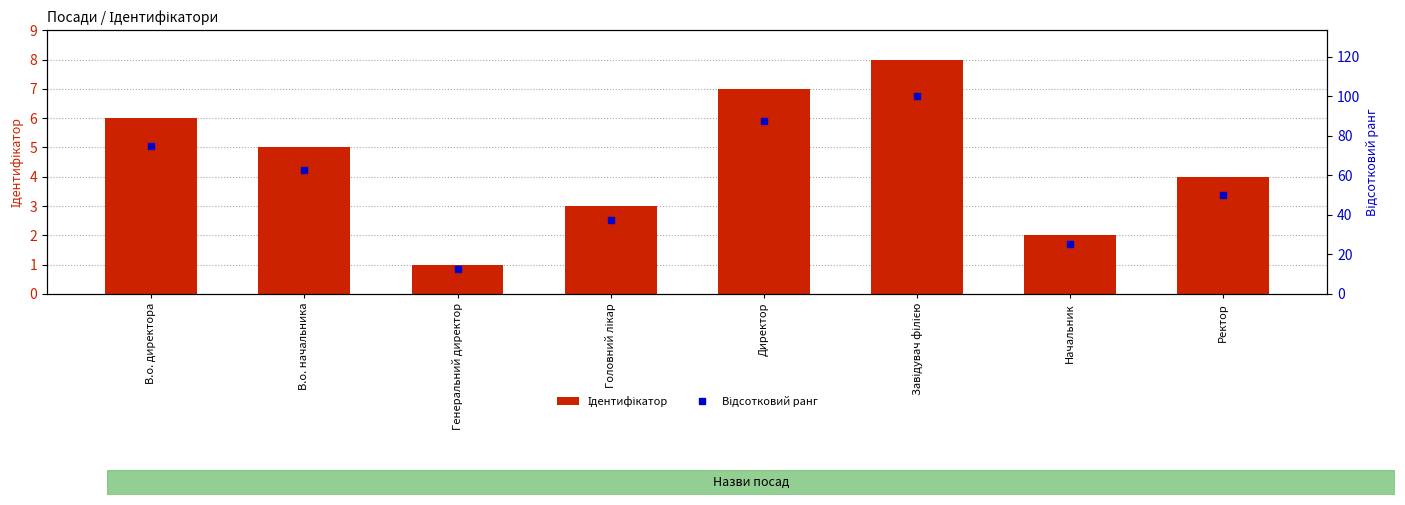

Does the chart contain any negative values?

No